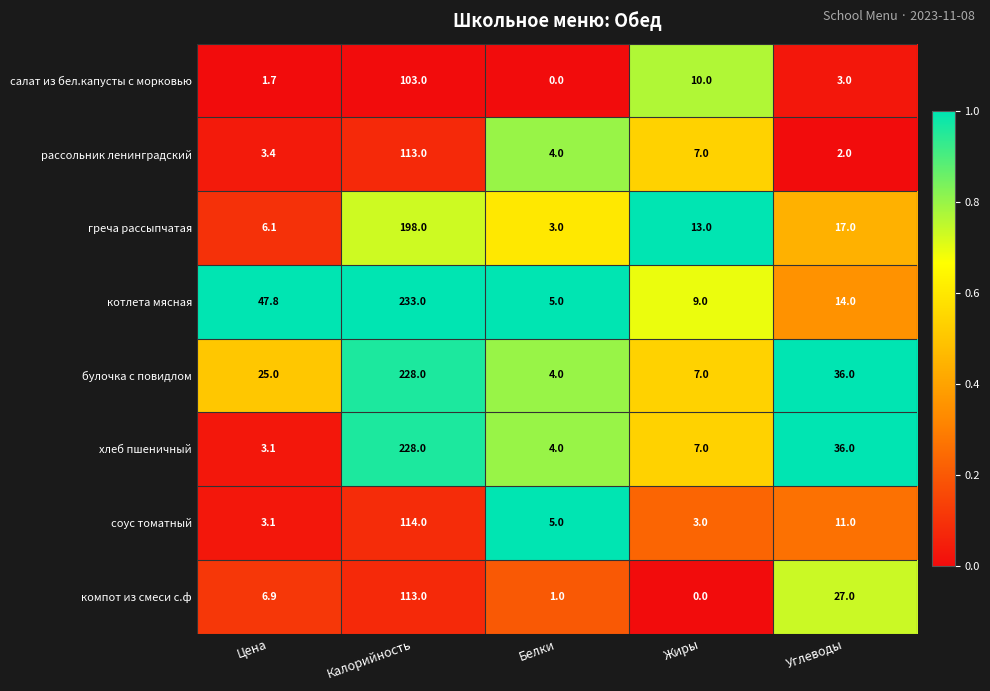

What is the greatest value displayed?

233.0